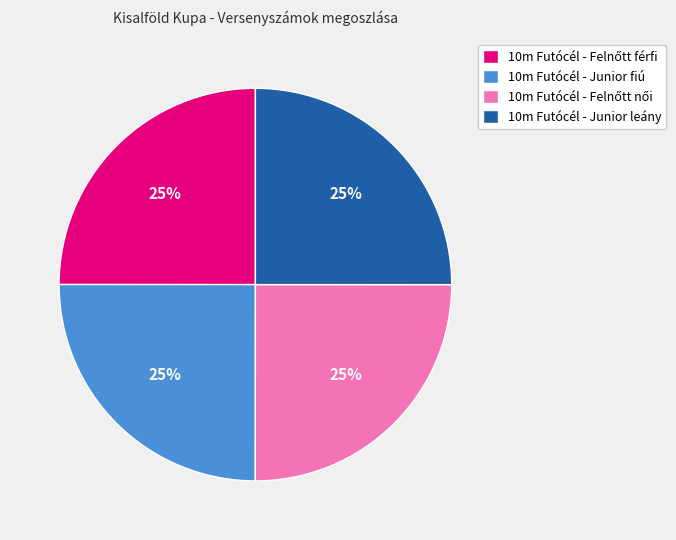

Is 10m Futócél - Junior leány the majority of the pie?

No